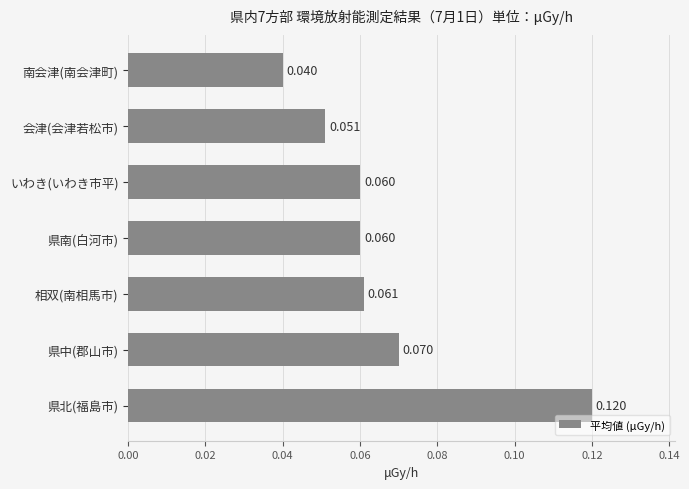

Between いわき(いわき市平) and 南会津(南会津町), which is larger?

いわき(いわき市平)